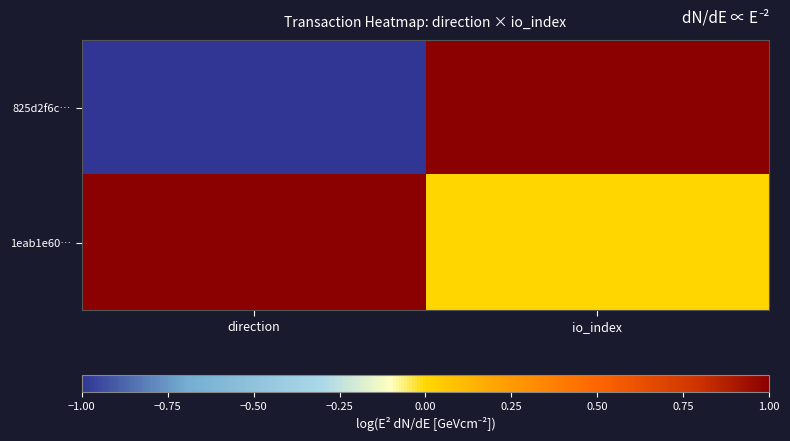

Reading right to left, list all the values displayed in this chart.

825d2f6c…: io_index=15	direction=-1
1eab1e60…: io_index=0	direction=1